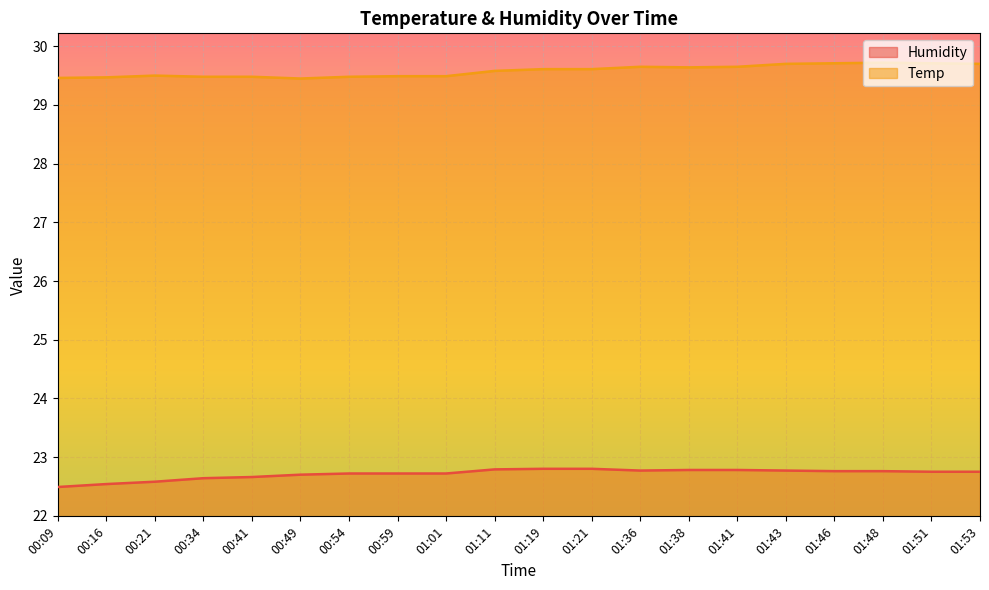

What is the difference between the maximum and minimum values in the Humidity series?

0.3